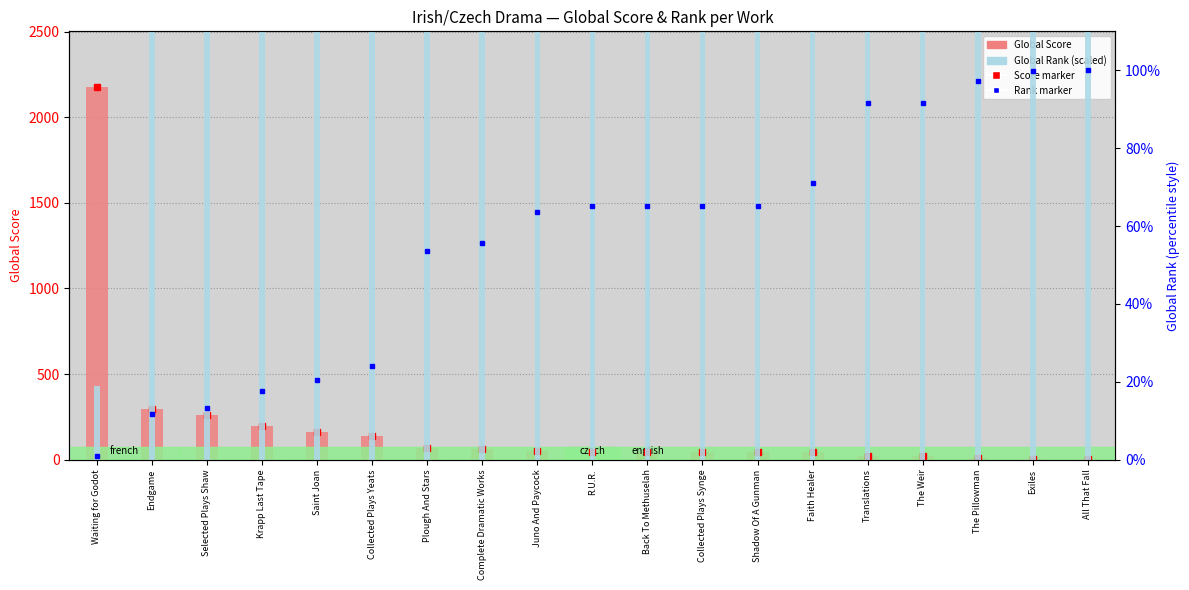

Is it true that Score marker equals 3.0 at Exiles?

True